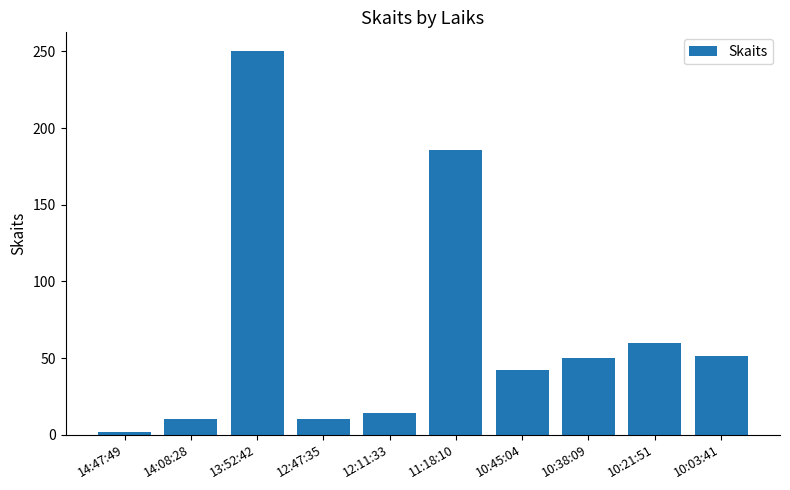

What is the minimum value shown in the chart?

2